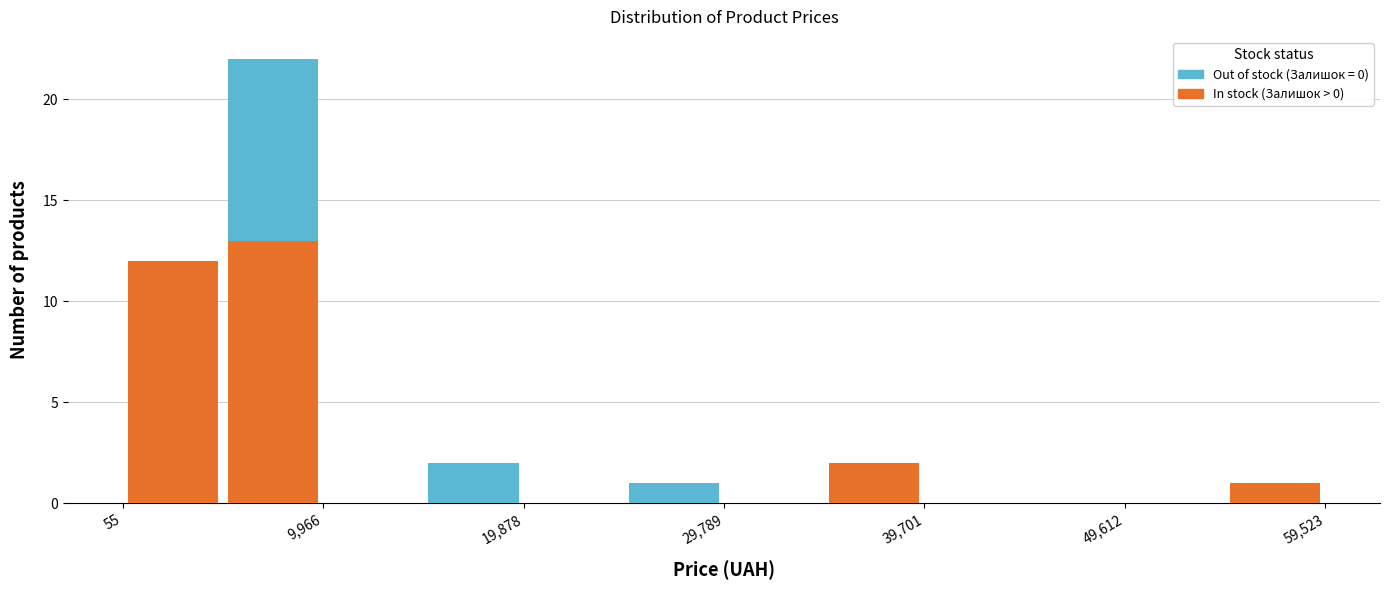

What is the total height of the stacked bar covering 5000 to 10000 on the x-axis? Neither the bar edges nor the heights are printed on the chart, so give them approximately, as read against the axes.

22